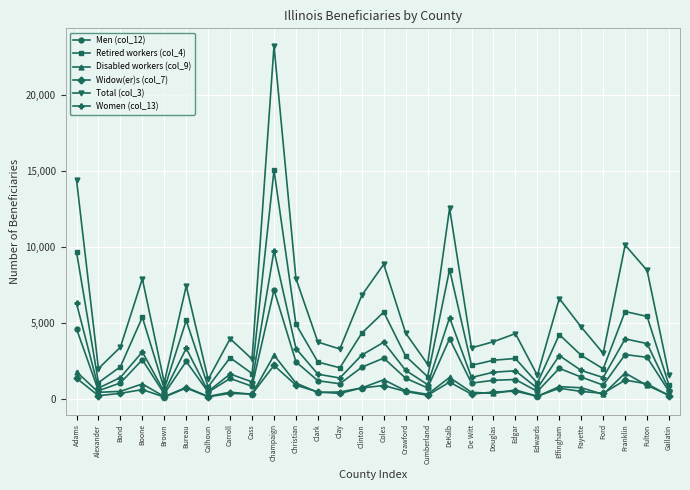

What is the spread (max minus min) of values at Franklin?

8895